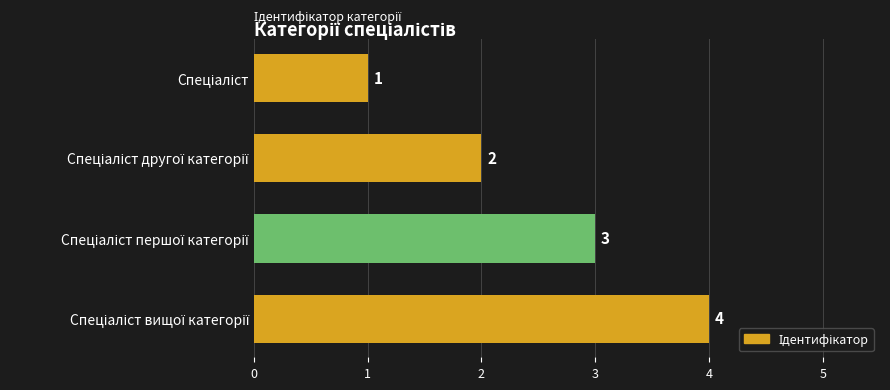

What is the value of the 2nd bar from the top?

2